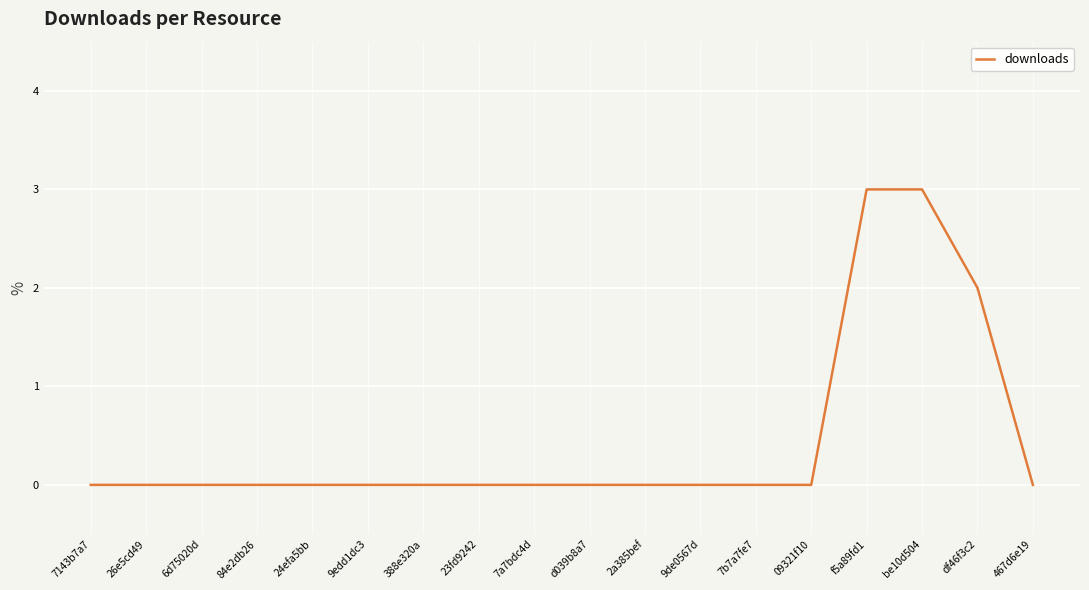

What position from the right is 09321f10?

5